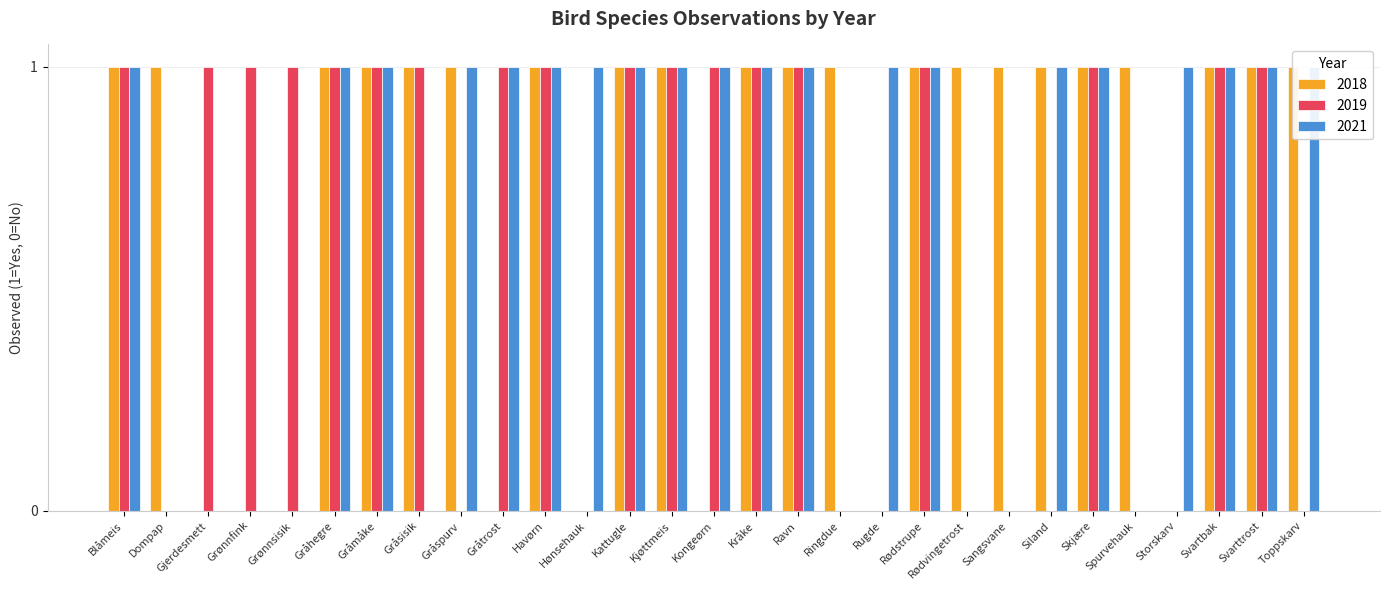

Rank the categories by 2021 value from lowest to highest.

Dompap, Gjerdesmett, Grønnfink, Grønnsisik, Gråsisik, Ringdue, Rødvingetrost, Sangsvane, Spurvehauk, Blåmeis, Gråhegre, Gråmåke, Gråspurv, Gråtrost, Havørn, Hønsehauk, Kattugle, Kjøttmeis, Kongeørn, Kråke, Ravn, Rugde, Rødstrupe, Siland, Skjære, Storskarv, Svartbak, Svarttrost, Toppskarv, 29